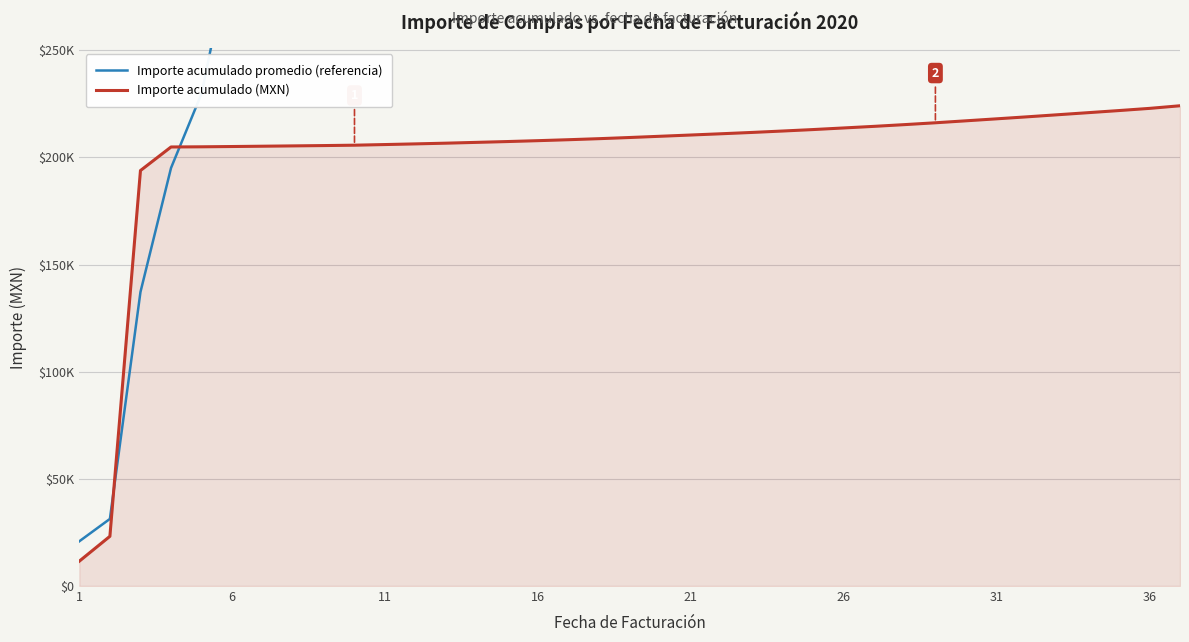

How many lines are shown in the chart?

2